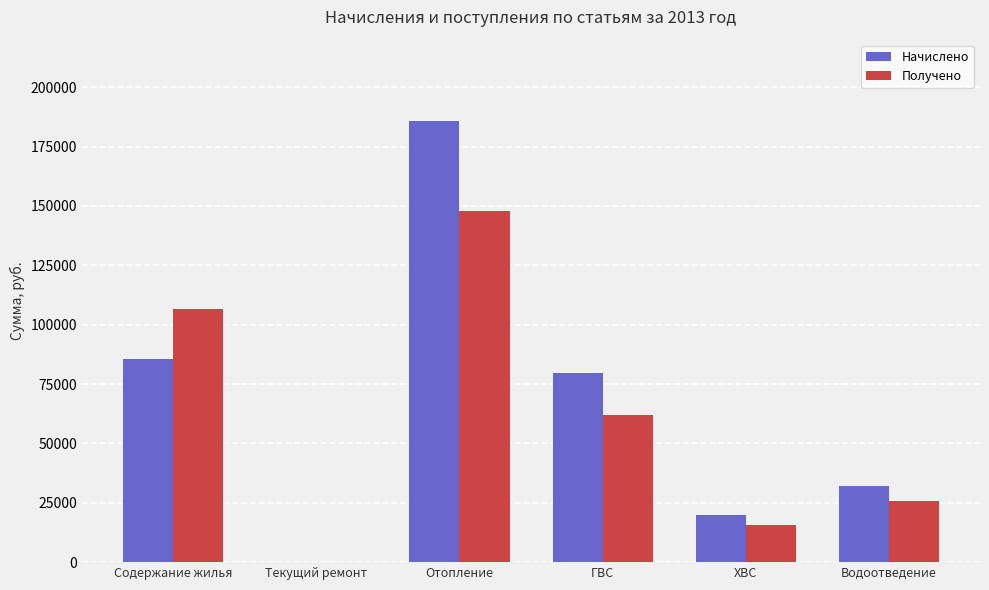

What are all the series names shown in the legend?

Начислено, Получено